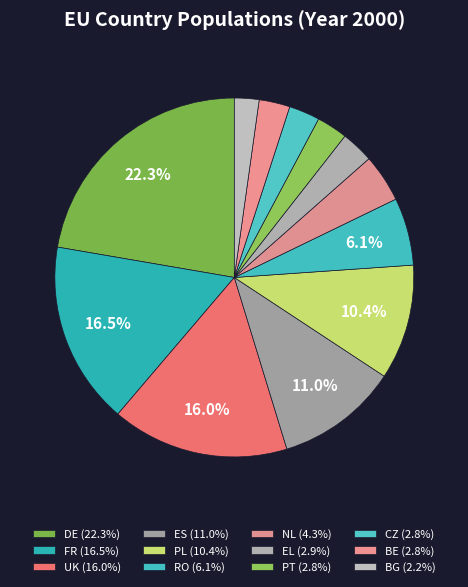

To the nearest percent, what is the difference between the FR and PT slice percentages?

14%